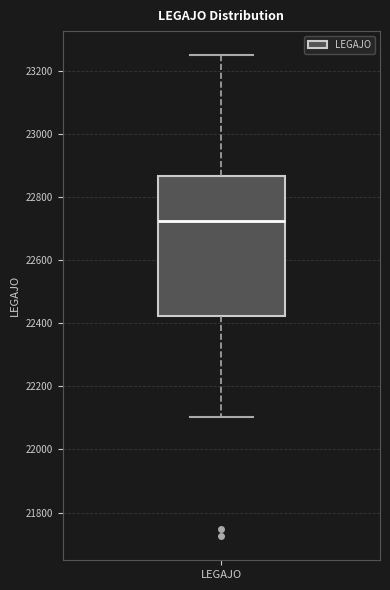

Read this box plot against the y-axis: the position of the median line, the range covered by the box, and the ends of both whiskers. The values are not printed on the chart, so give them approximately, as read against the axis.

median 22720, box 22420 to 22860, whiskers 22100 to 23240